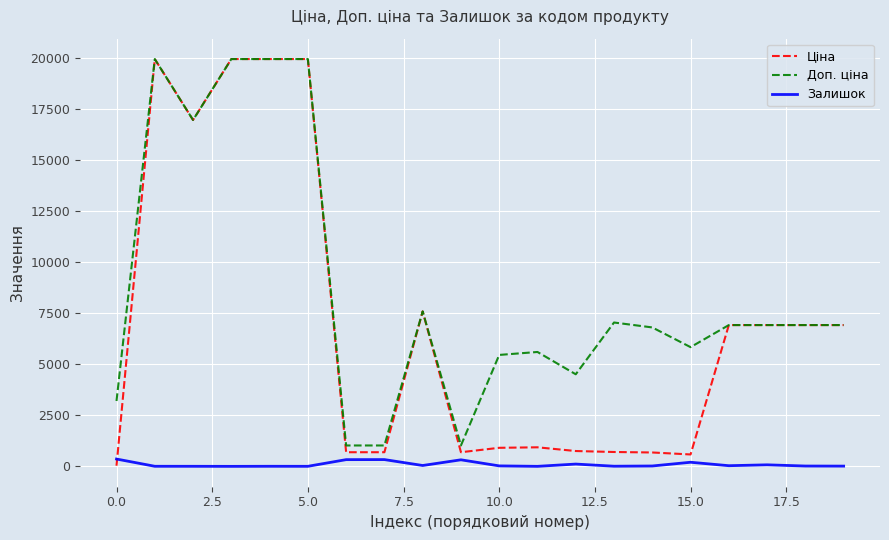

Rank the series by their average value, from lowest to highest.

Залишок, Ціна, Доп. ціна